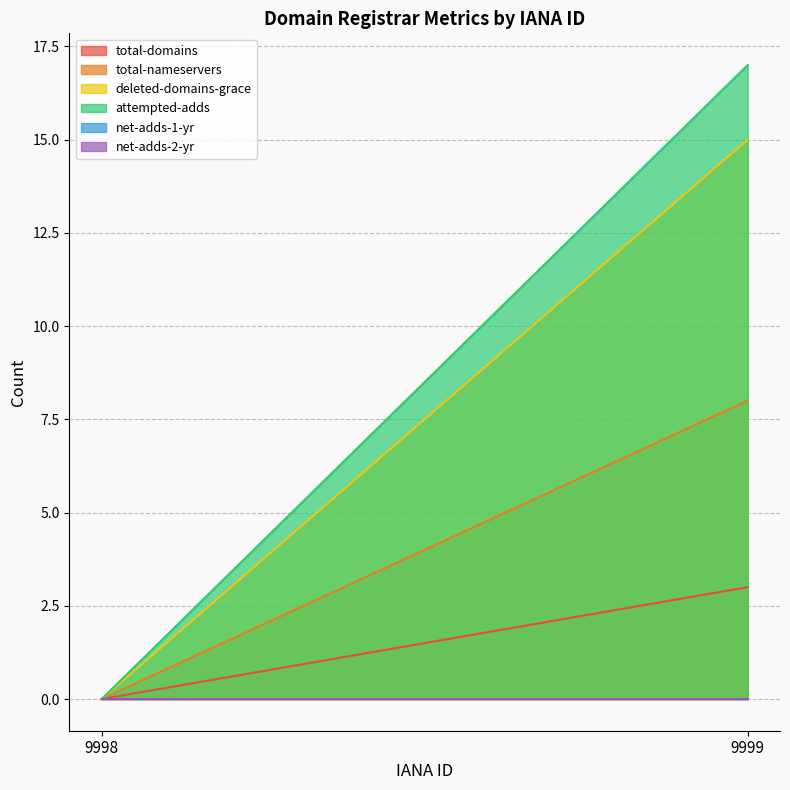

The value of attempted-adds at 9998 is 0. True or false?

True